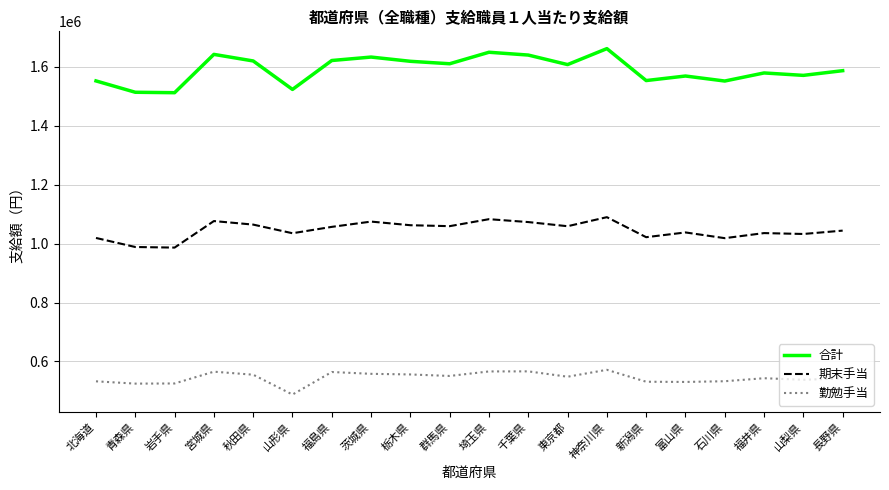

Is the value of 合計 at 福島県 greater than the value of 期末手当 at 秋田県?

Yes